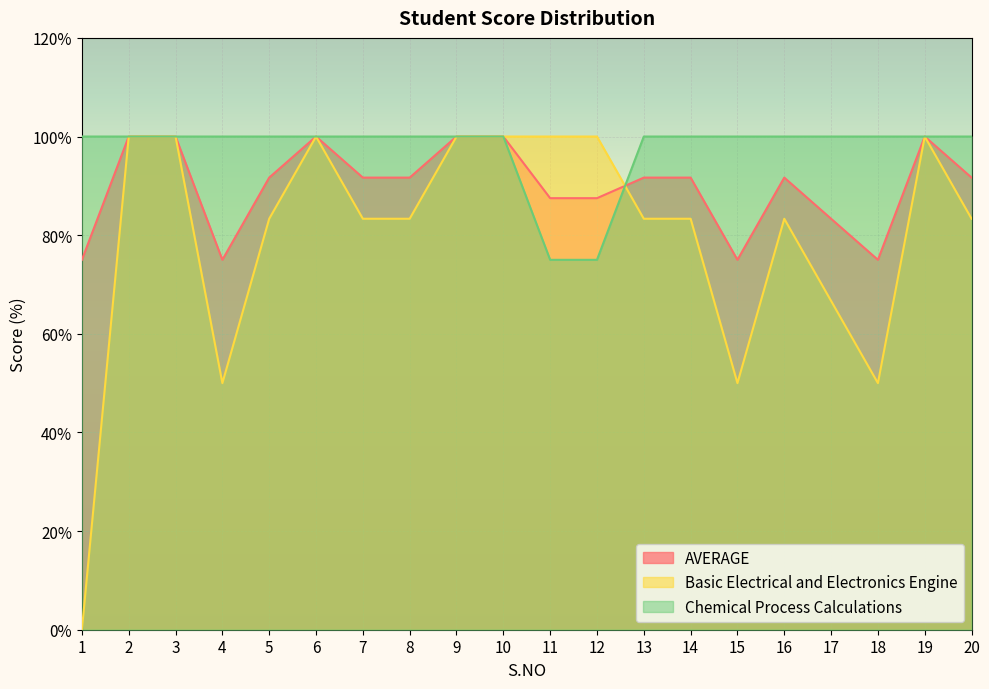

Which series has the largest total across all categories?

Chemical Process Calculations